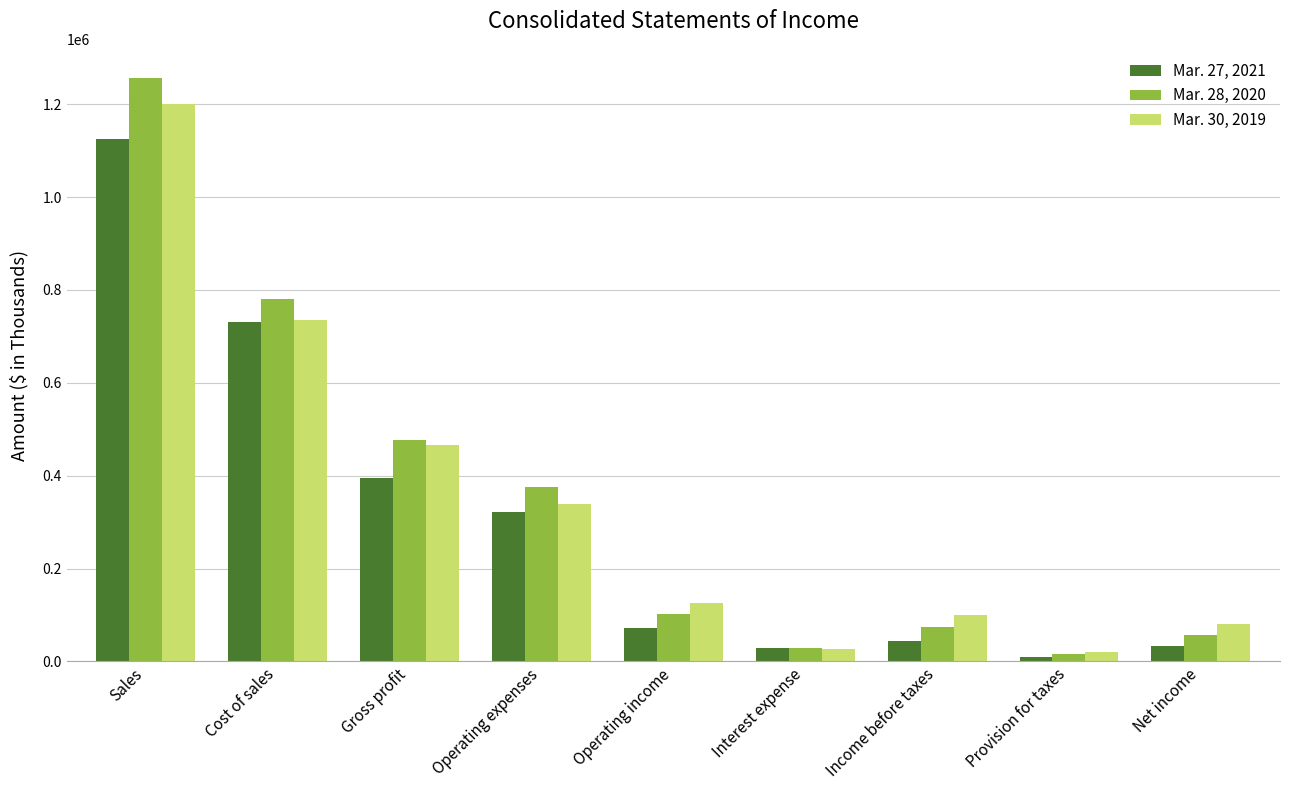

What is the sum of the Mar. 28, 2020 values at Operating income and Provision for taxes?

117952